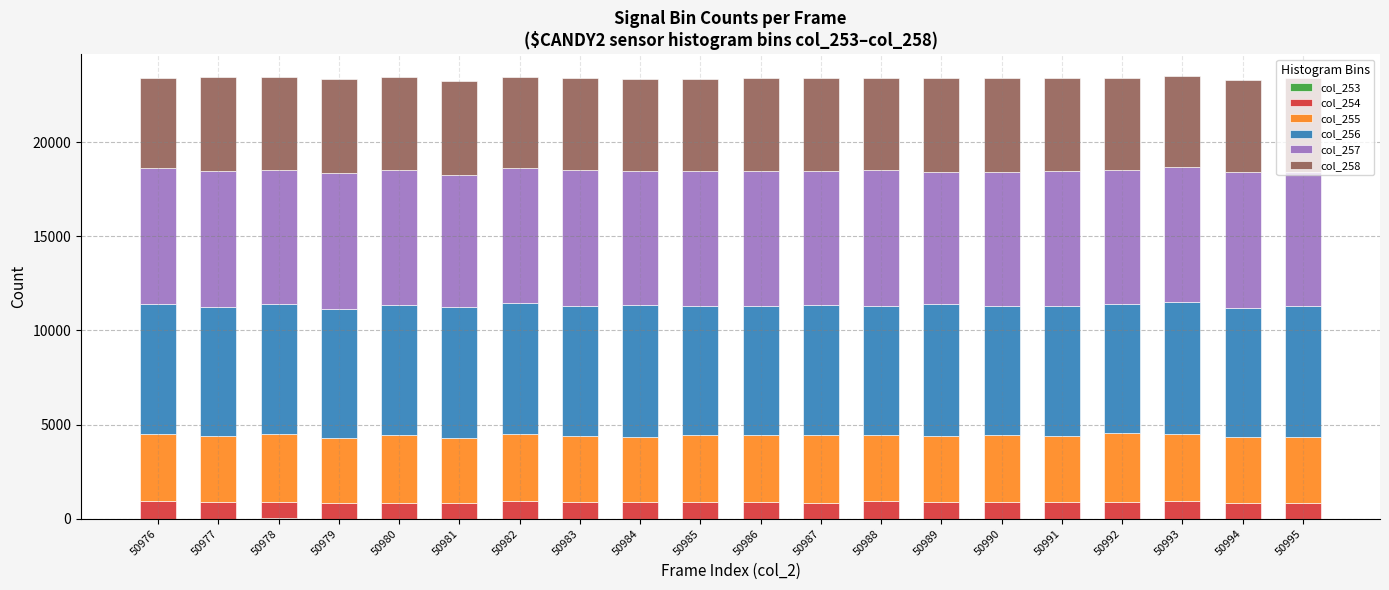

Which has a higher value, 50991 or 50978?

50978